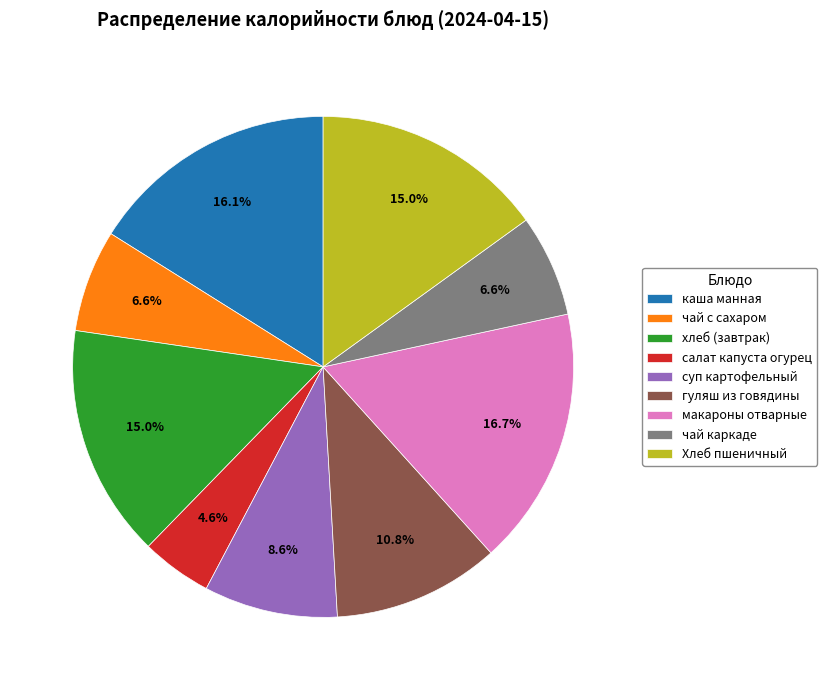

Is it true that чай с сахаром is 7% of the pie?

True